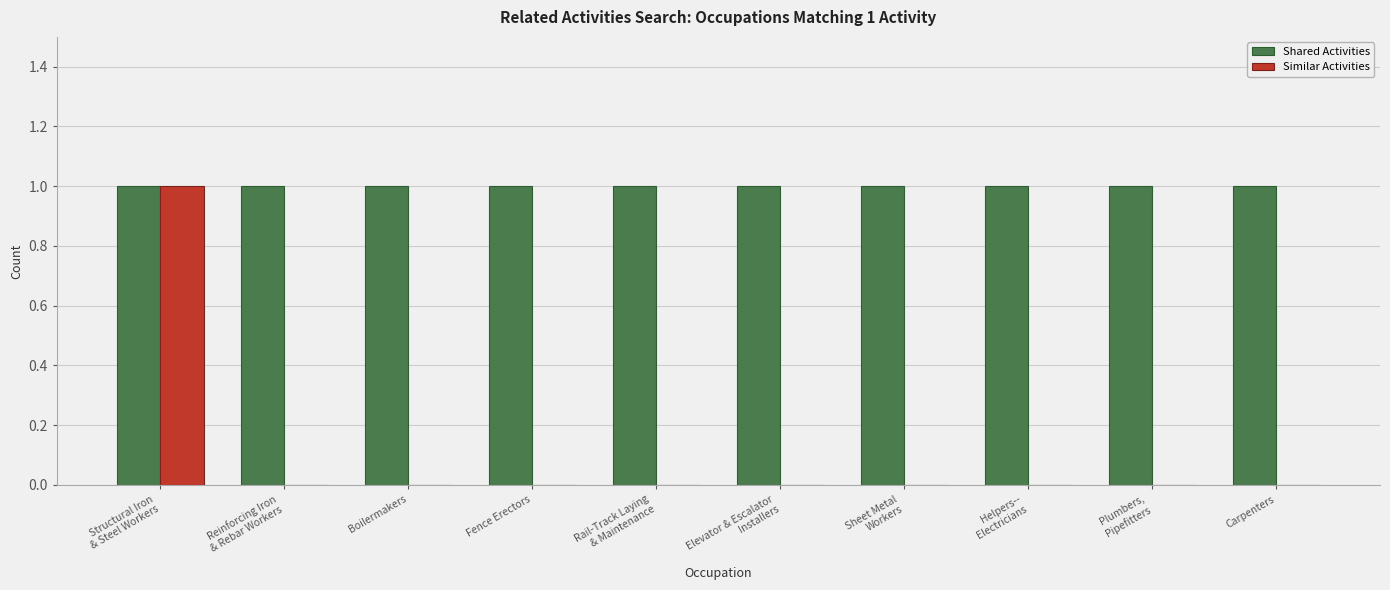

The Similar Activities series shows 0 at Fence Erectors. True or false?

True